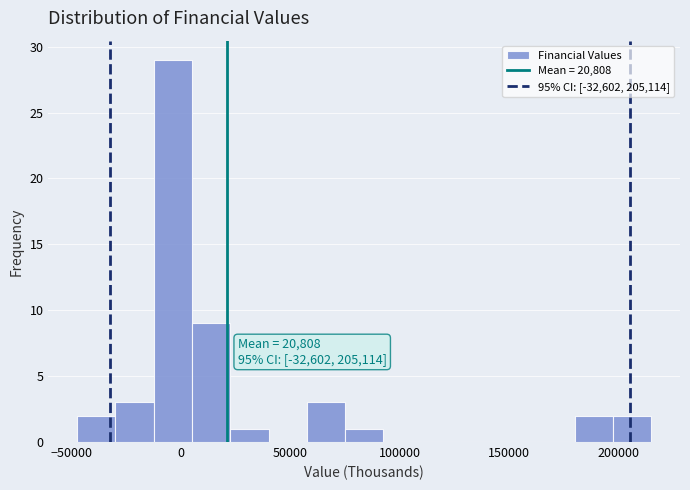

Around what value on the x-axis is the tallest bar? Give the approximate position of its centre, as read against the axis.

-5000